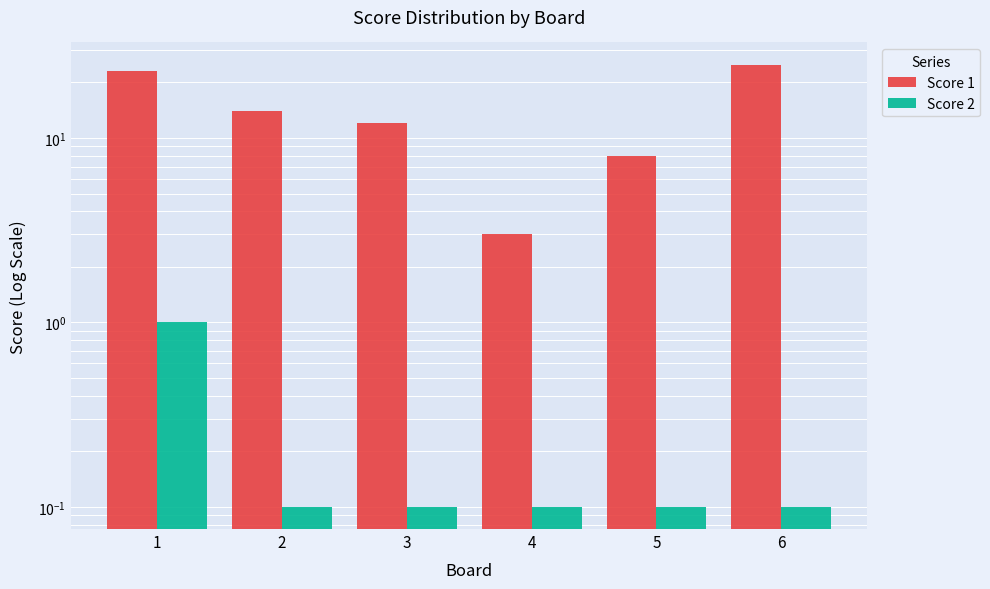

True or false: Score 1 has a value of 1.9 at 4.

False